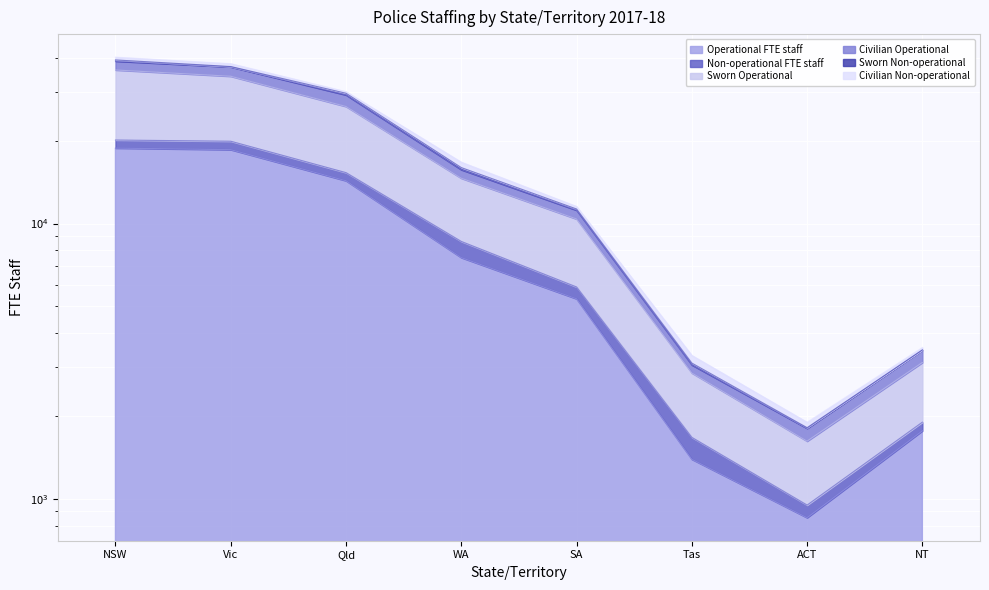

Is it true that Civilian Operational equals 15965 at WA?

True